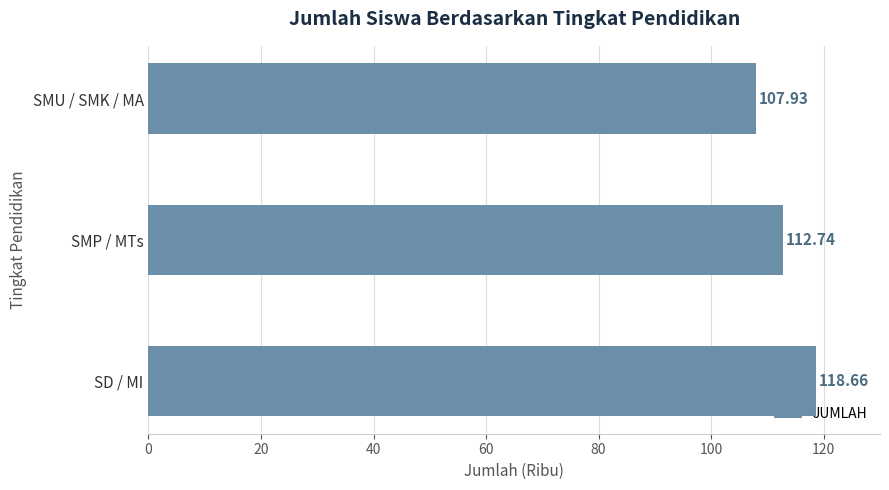

What is the sum of all values?

339.3